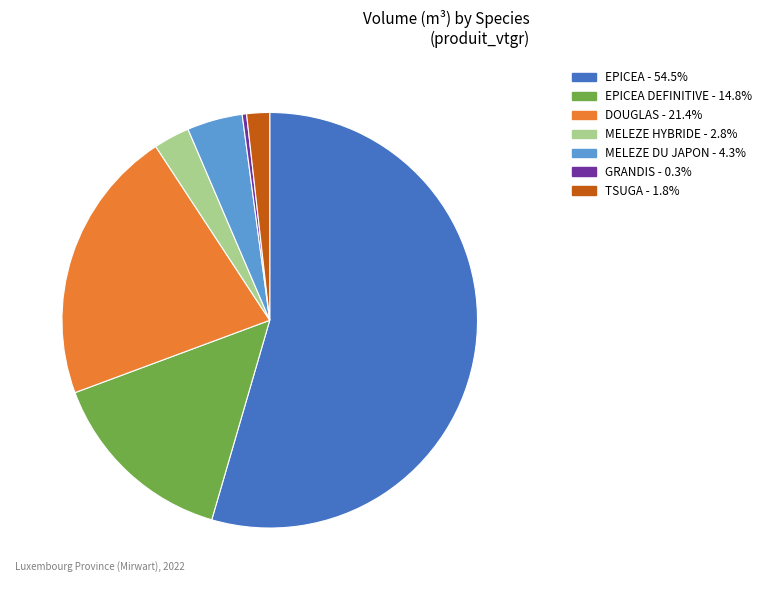

Is there any slice that represents more than half of the pie?

Yes